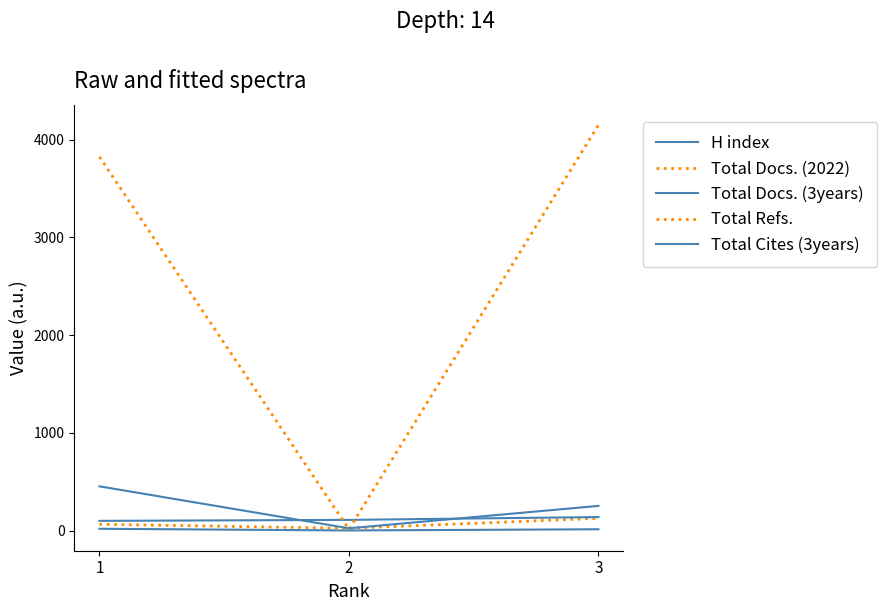

Which category has the highest value in the H index series?

1